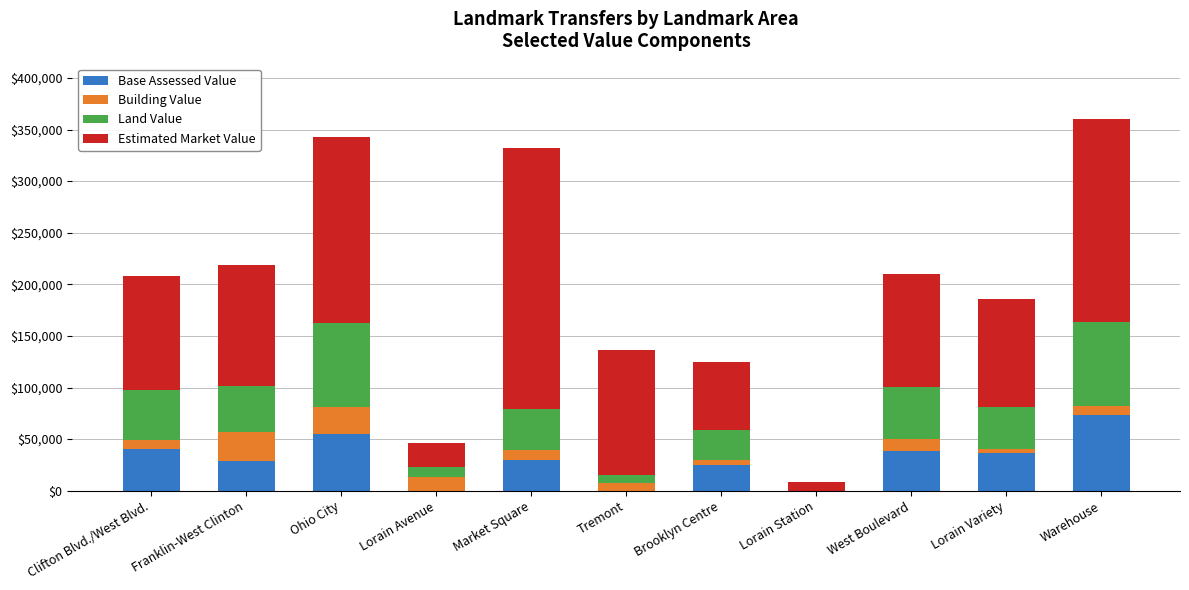

How many series are shown in this chart?

4